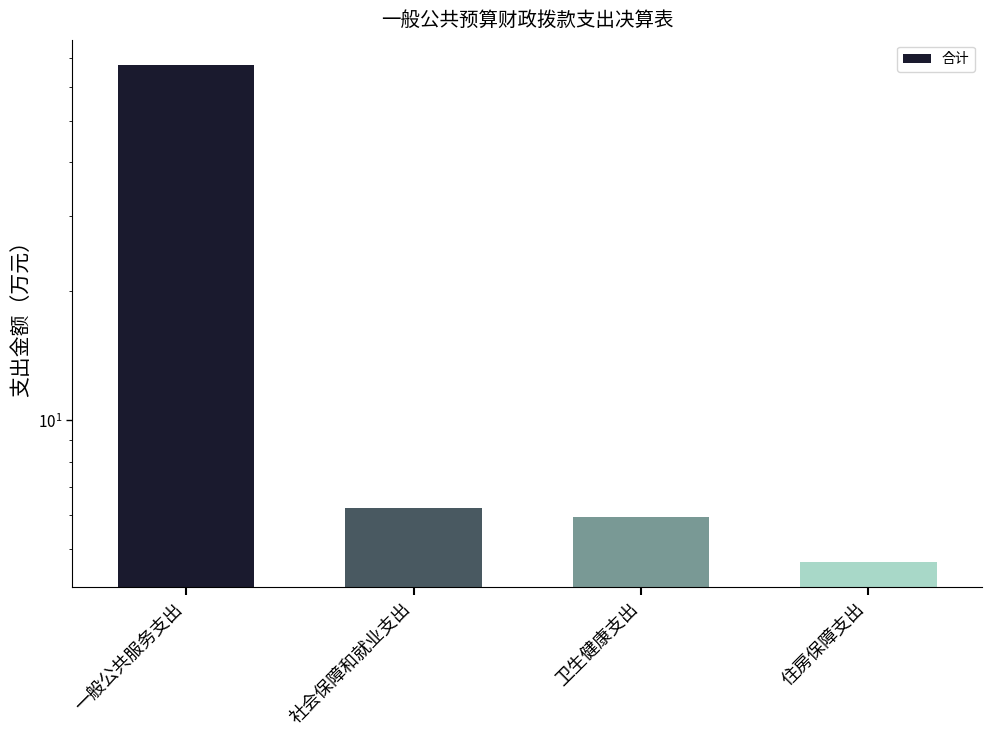

Reading left to right, transcribe all the data shown in this chart.

一般公共服务支出=67.5	社会保障和就业支出=6.2	卫生健康支出=6.0	住房保障支出=4.7